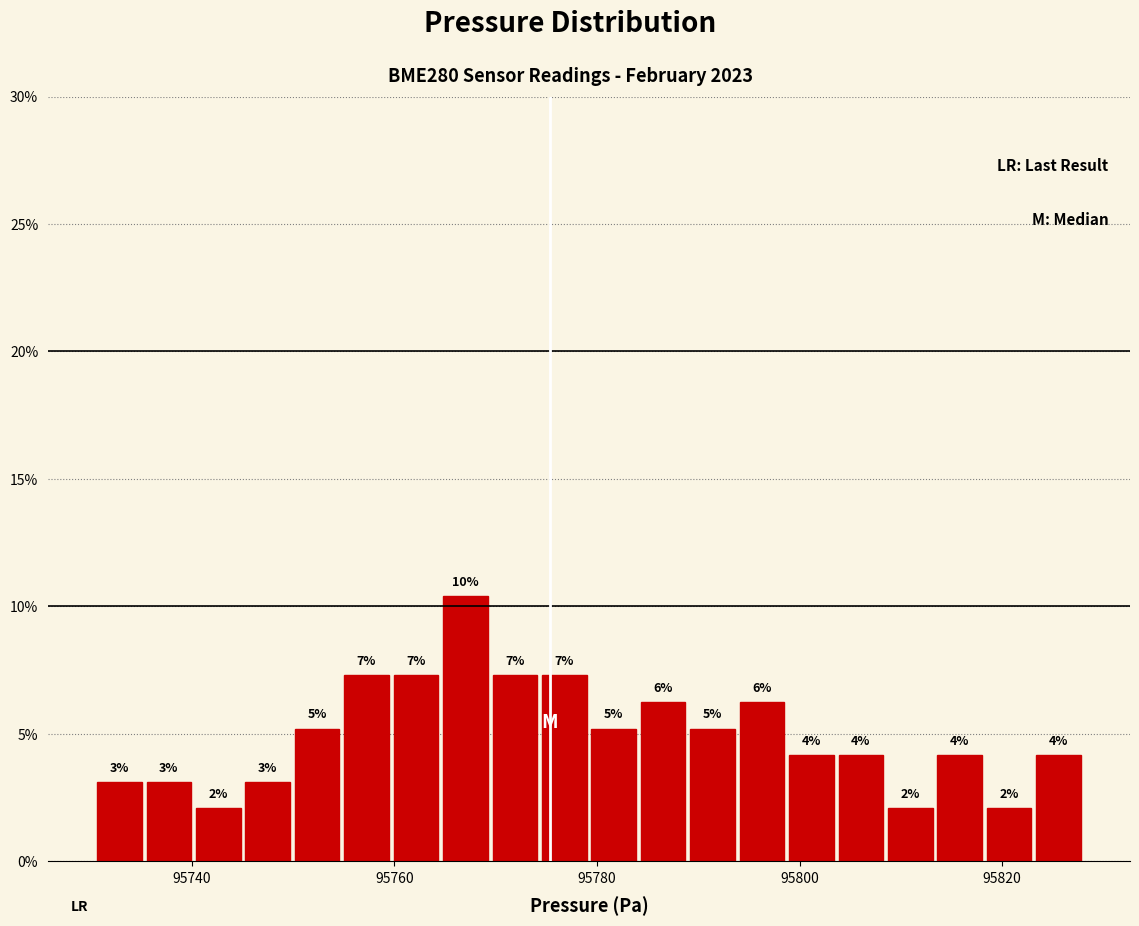

Read against the x-axis, roughly where is the centre of the tallest bar?

95768